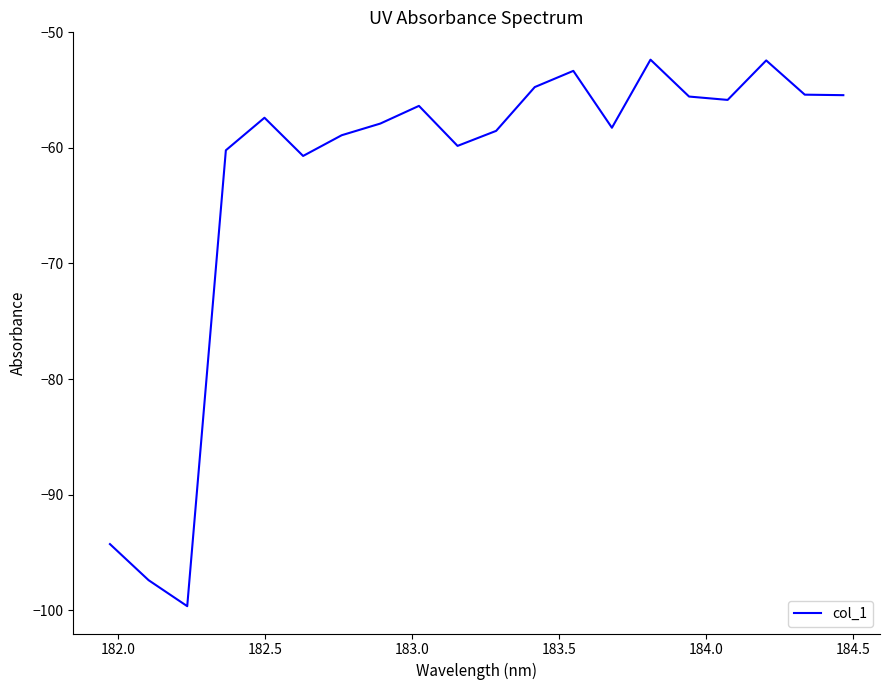

What is the maximum value shown in the chart?

-52.4